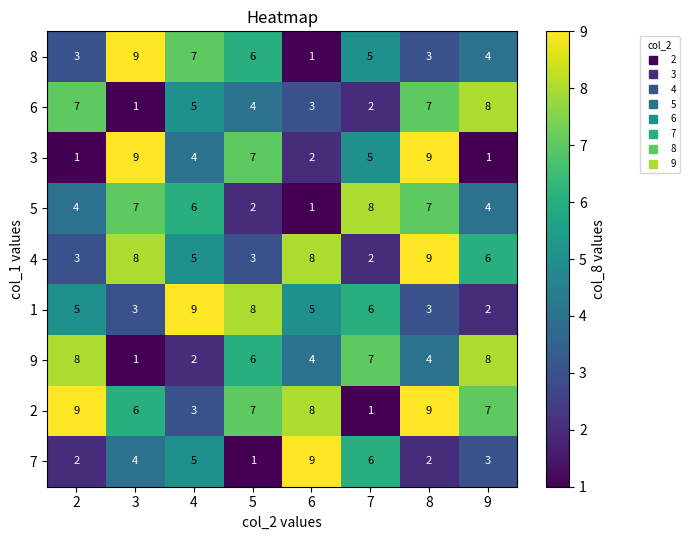

At which label does 2 reach its minimum?

7